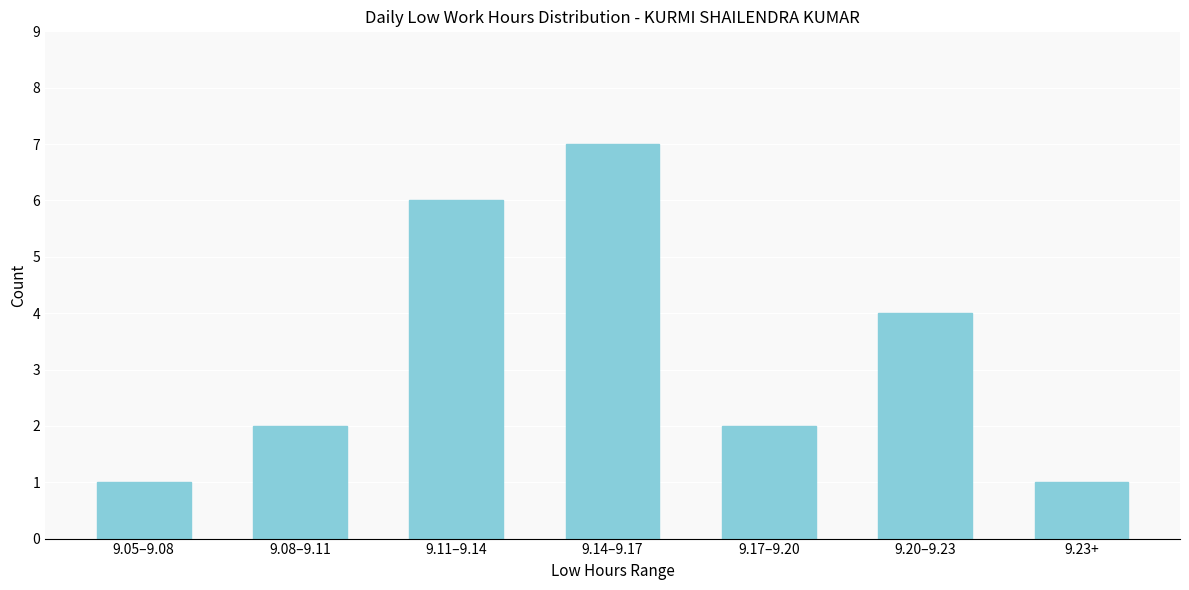

Reading right to left, transcribe all the data shown in this chart.

9.23+=1	9.20–9.23=4	9.17–9.20=2	9.14–9.17=7	9.11–9.14=6	9.08–9.11=2	9.05–9.08=1